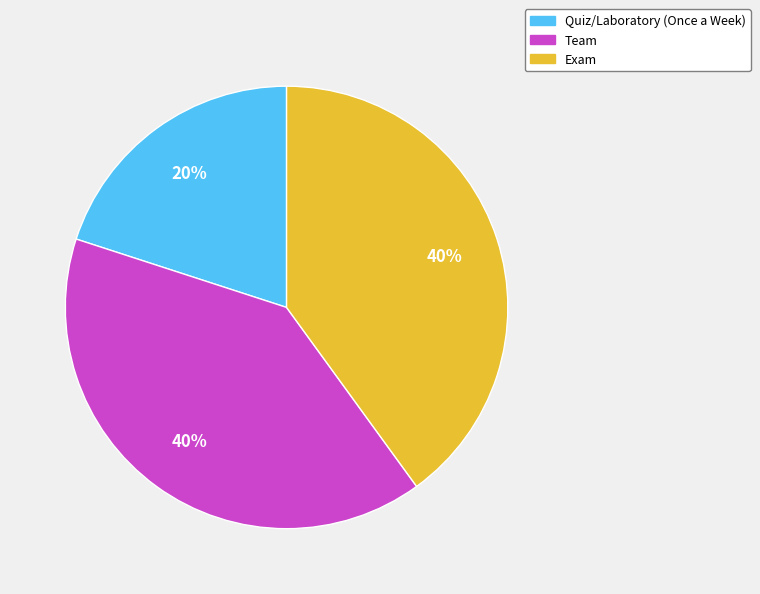

To the nearest percent, what is the combined percentage of Exam and Team?

80%